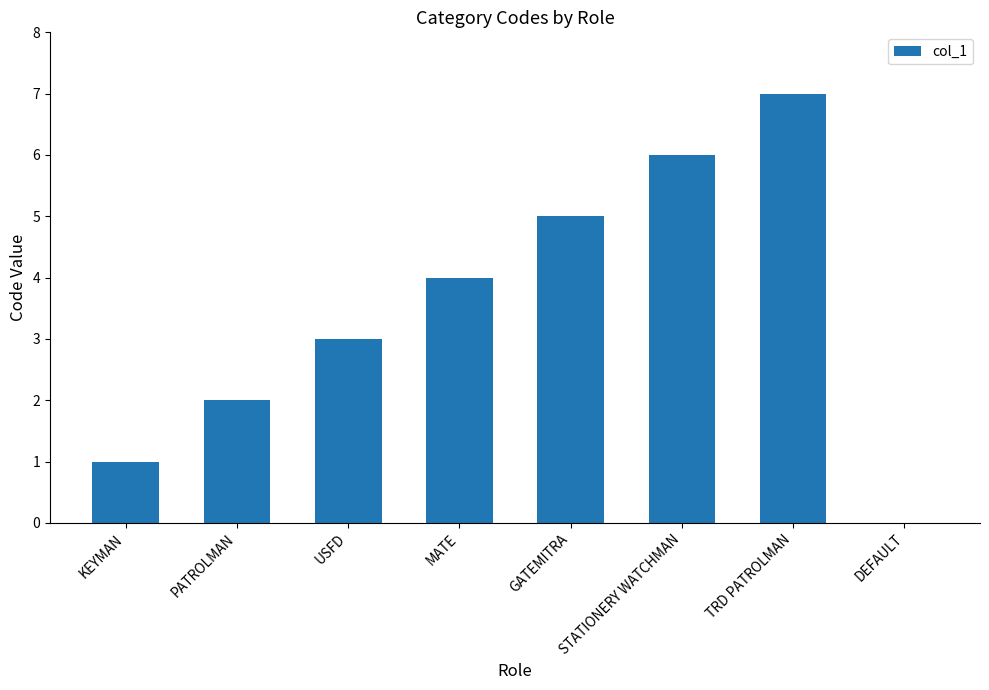

Count the number of data series in this chart.

1